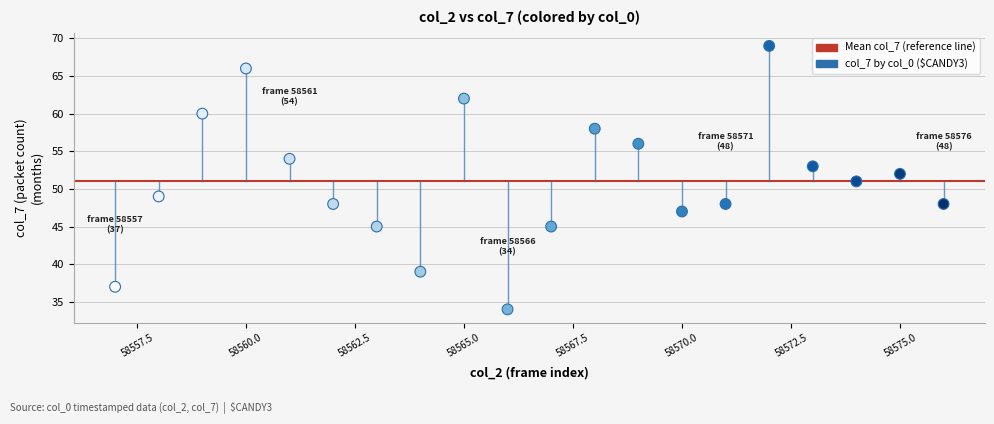

What is the range of X values (max minus min)?

19